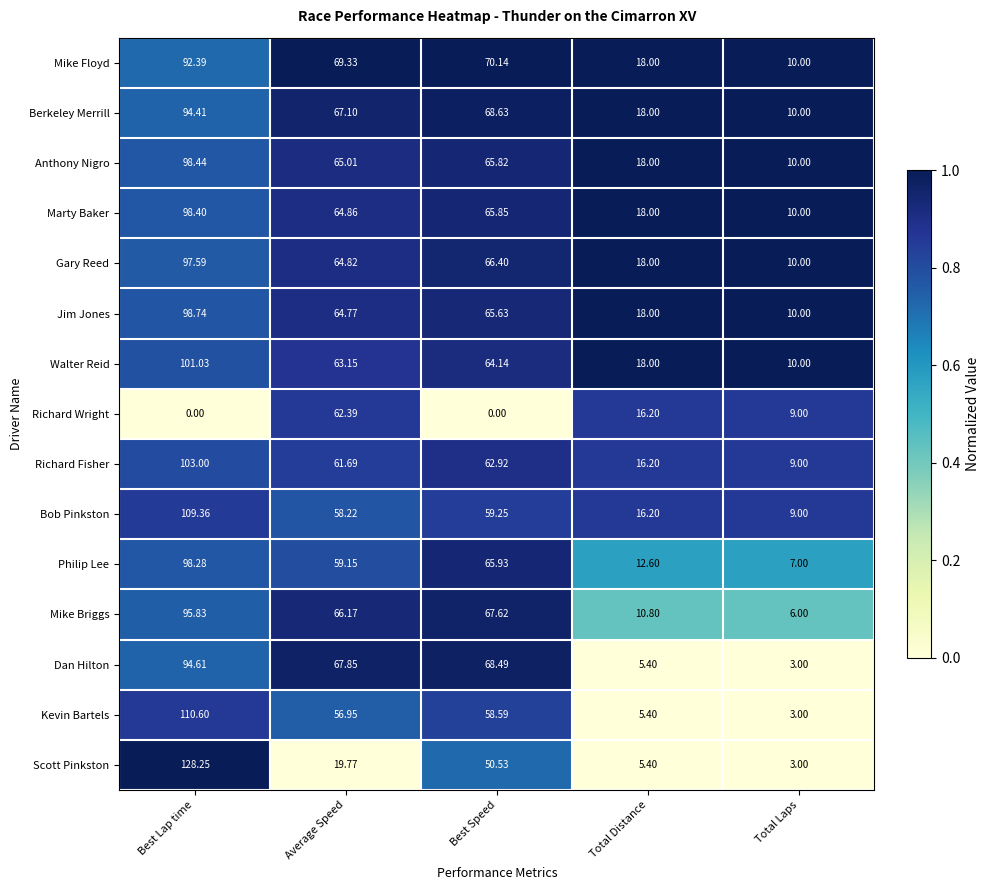

Which series changed the most between Best Speed and Total Distance?

Dan Hilton